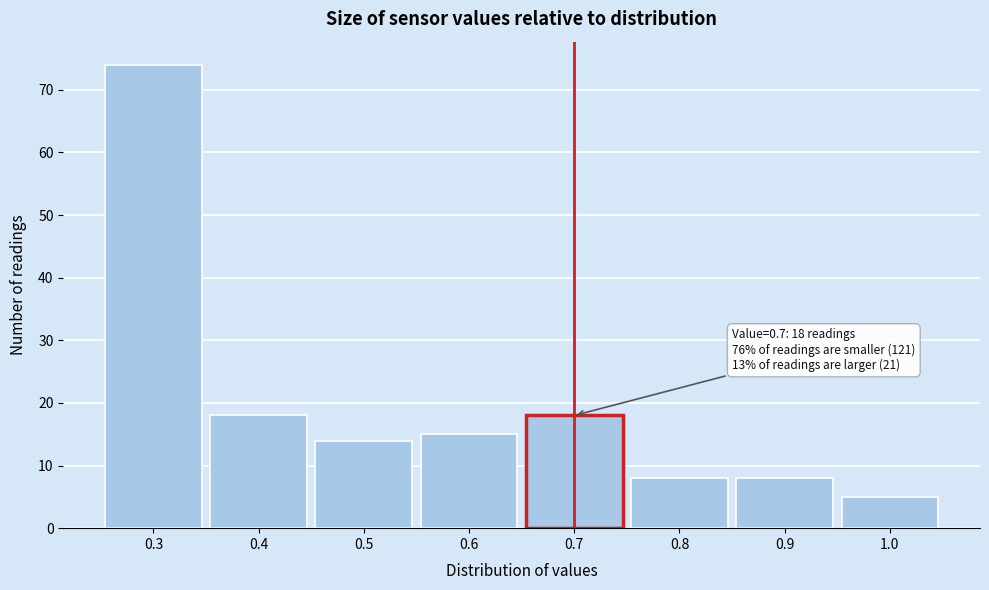

Over which range of the x-axis is the bar tallest?

0.25 to 0.35